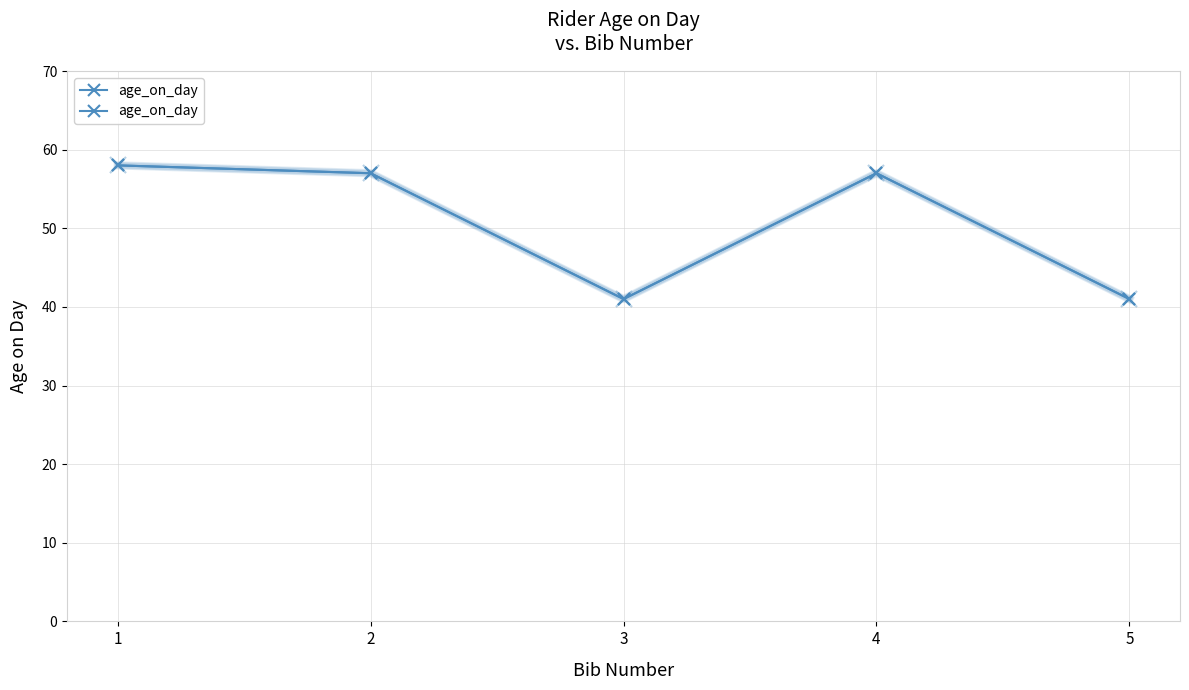

List the labels in order of value, largest first.

1, 2, 4, 3, 5